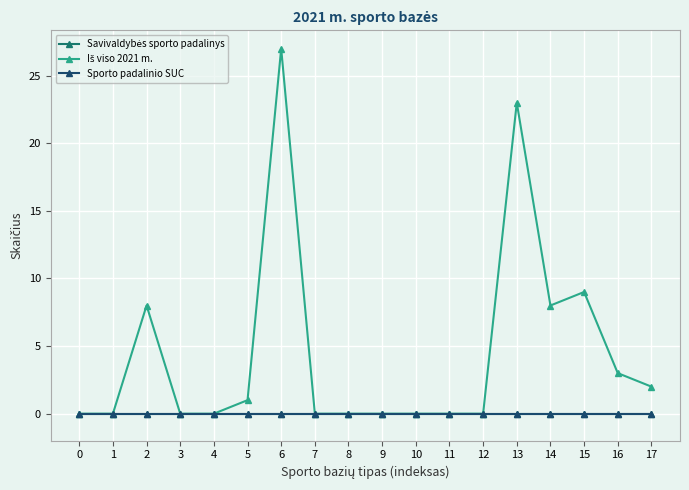

Is this an area chart (filled region under the line)?

No